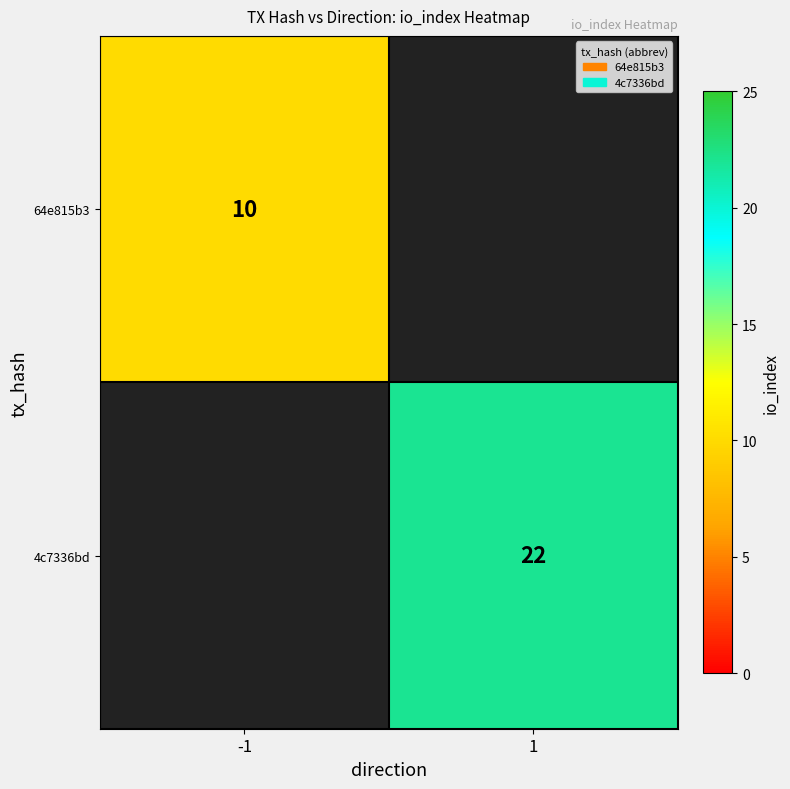

What is the greatest value displayed?

22.0